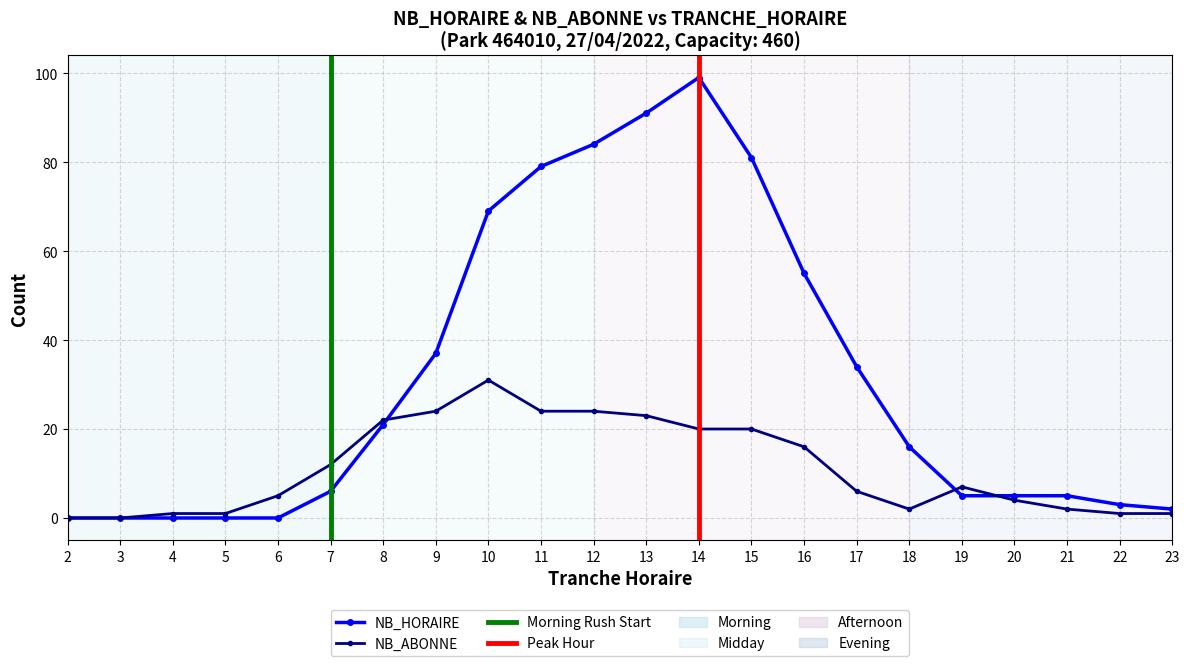

Which series has the largest total across all categories?

NB_HORAIRE